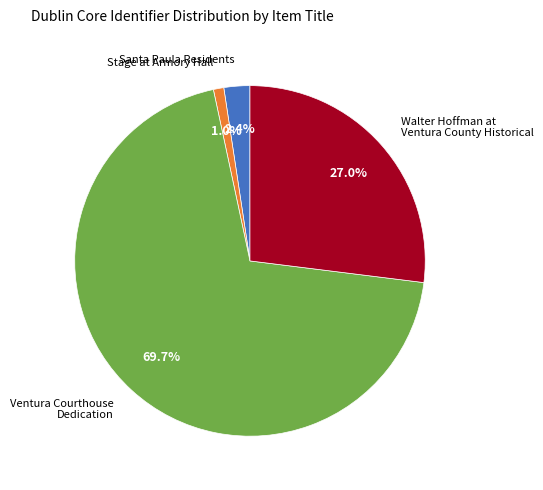

To the nearest percent, what is the difference between the Walter Hoffman at Ventura County Historical and Ventura Courthouse Dedication slice percentages?

43%